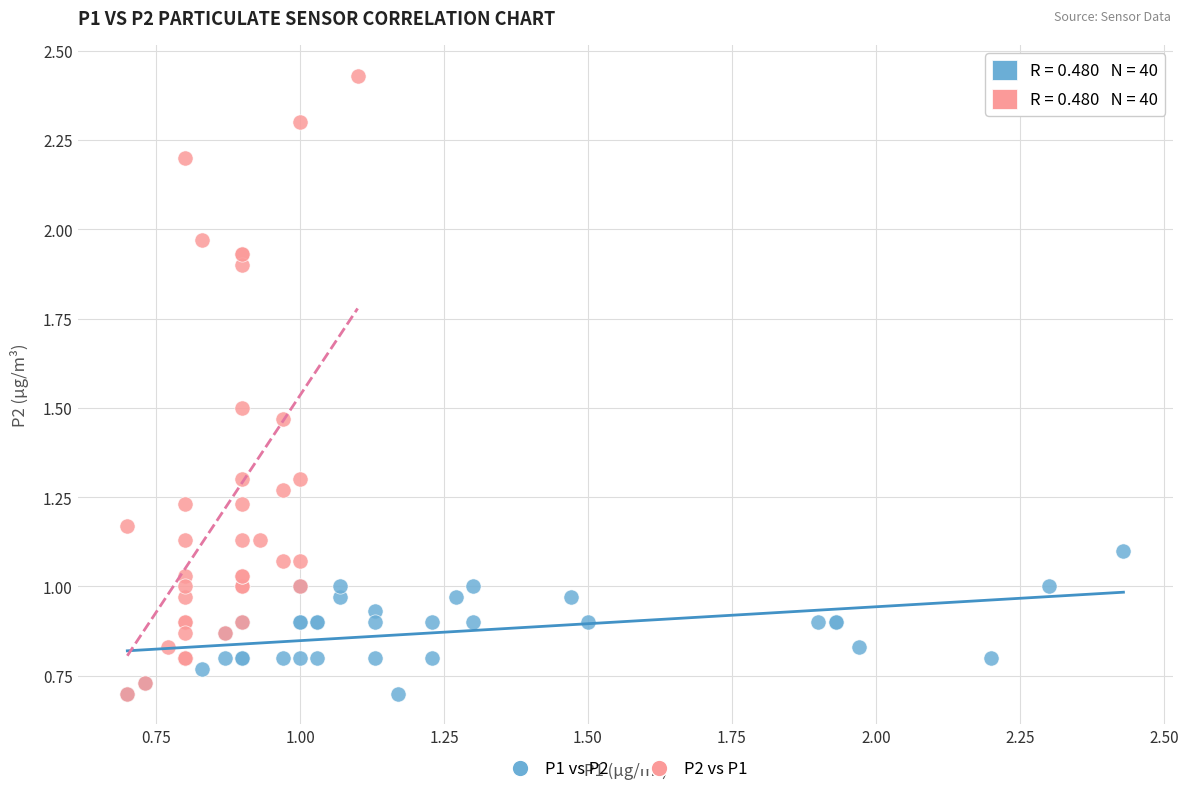

What are all the series names shown in the legend?

P1 vs P2, P2 vs P1